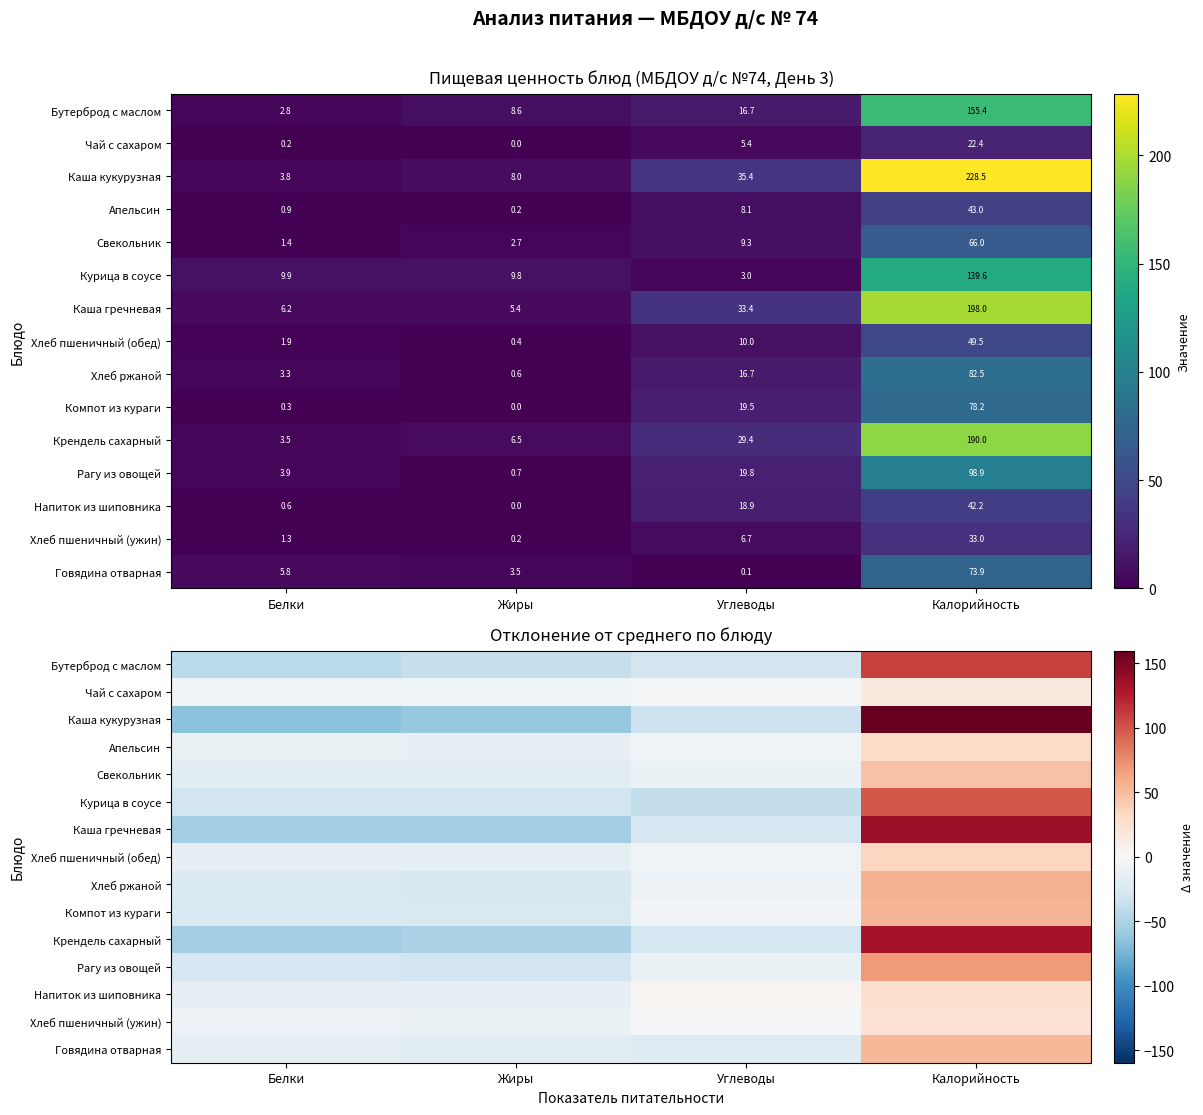

How many values in Напиток из шиповника are above zero?

2